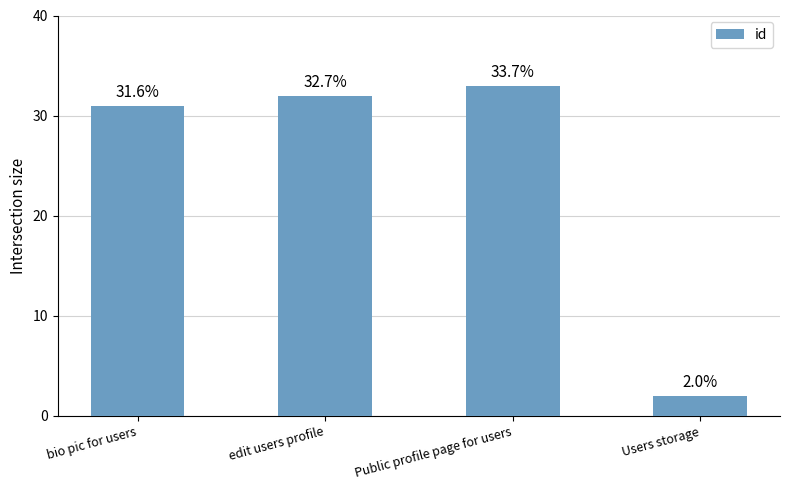

Where is the data nearest to the value 17?

bio pic for users